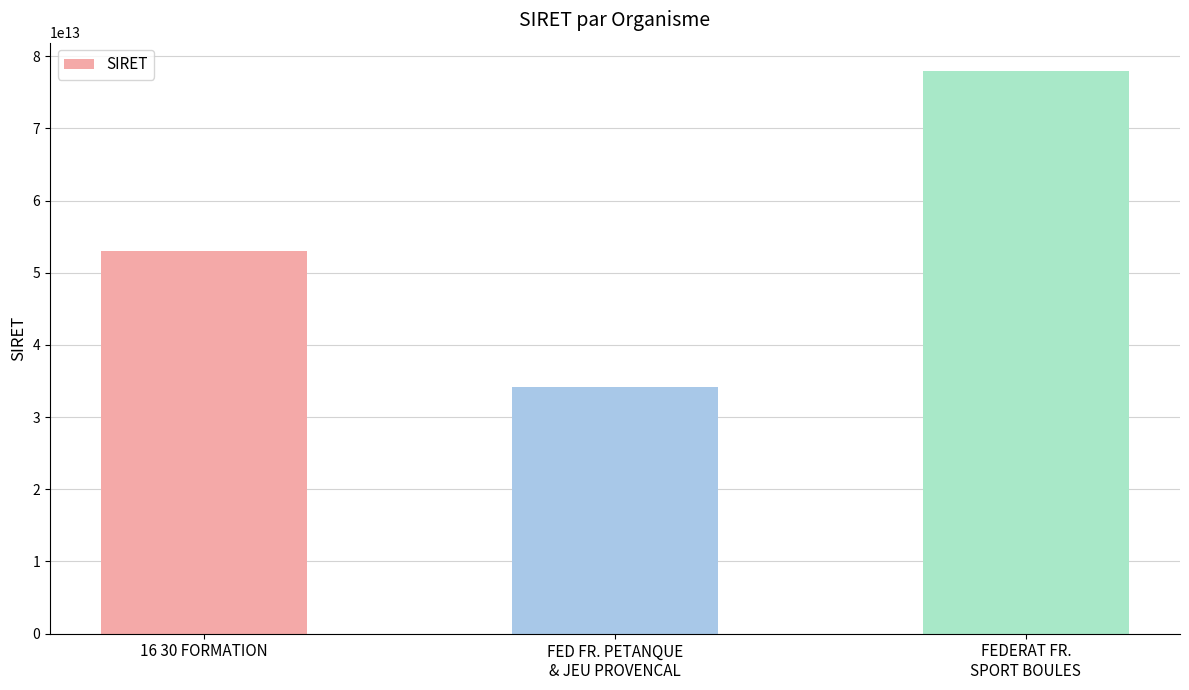

What is the ratio of the value at 16 30 FORMATION to the value at FEDERAT FR.
SPORT BOULES?

0.7